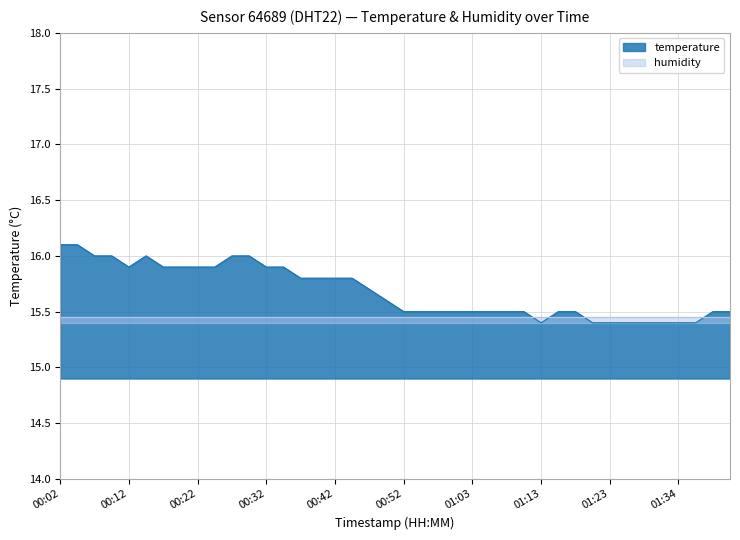

Which label corresponds to the largest value in the chart?

00:02